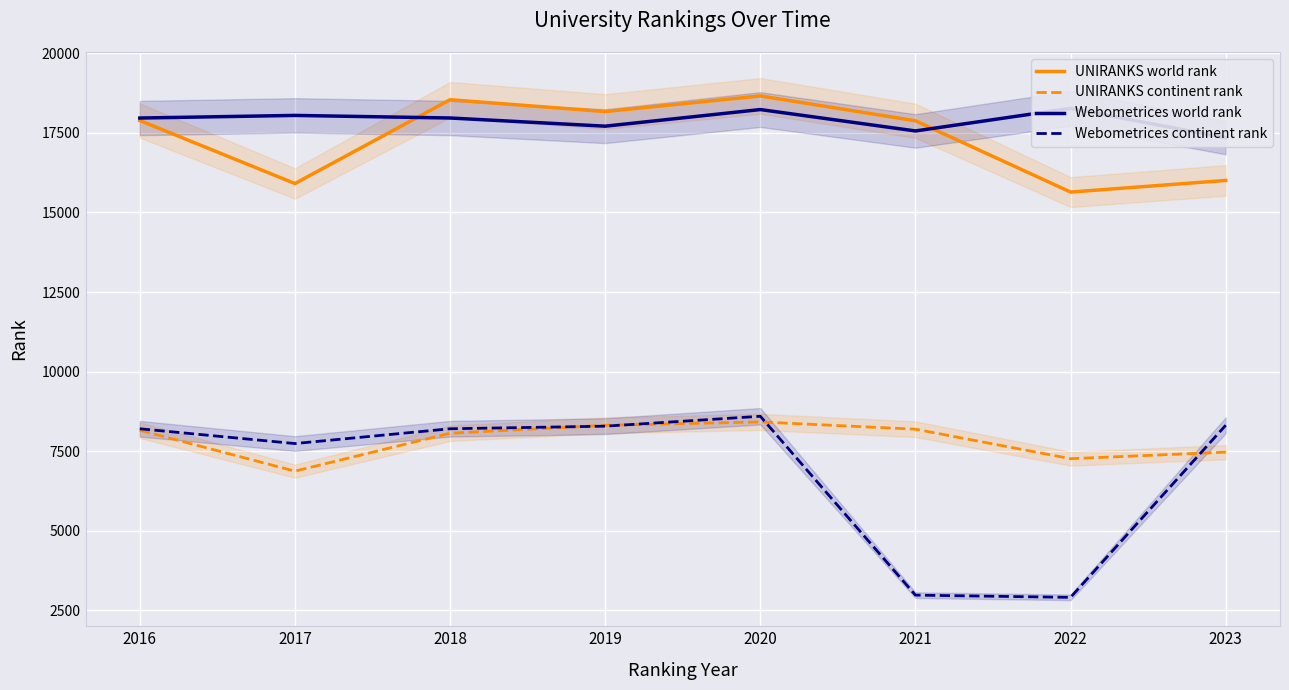

Rank the categories by UNIRANKS continent rank value from lowest to highest.

2017, 2022, 2023, 2018, 2016, 2021, 2019, 2020